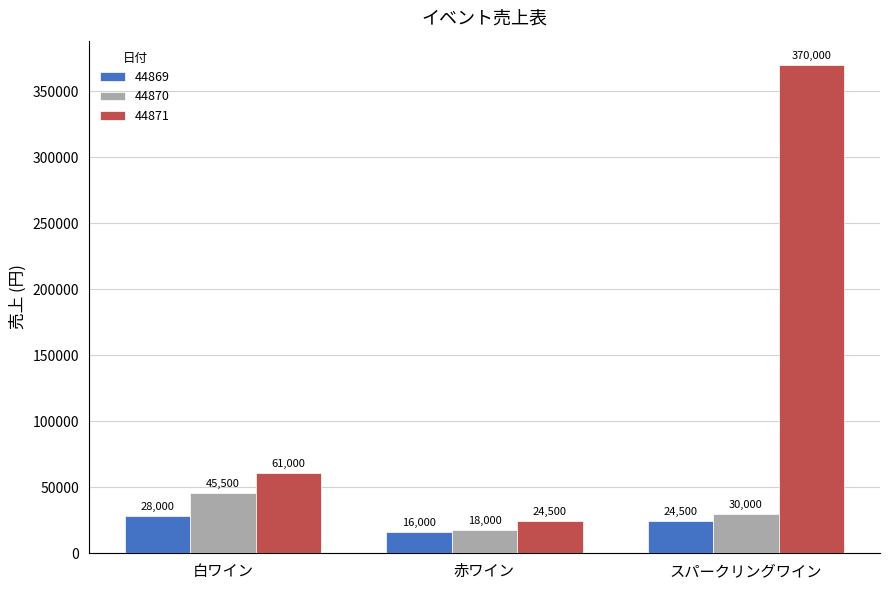

What is the difference between the maximum and minimum values in the 44870 series?

27500